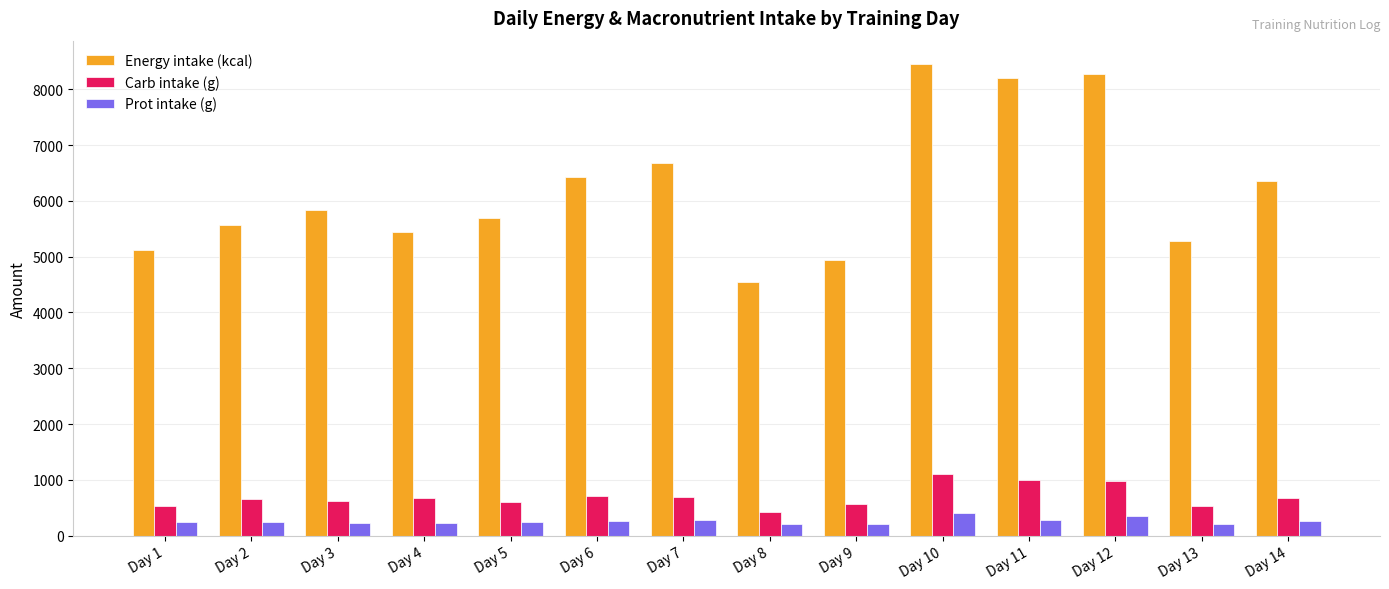

What is the difference between the second highest and minimum values in the Energy intake (kcal) series?

3719.0